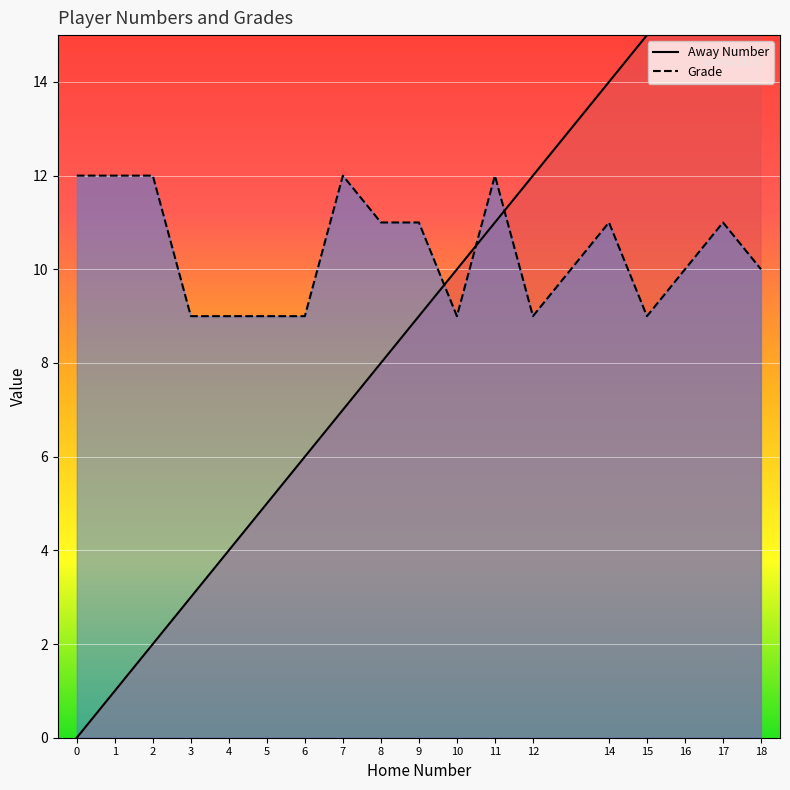

How many intersections are there between Away Number and Grade?

3